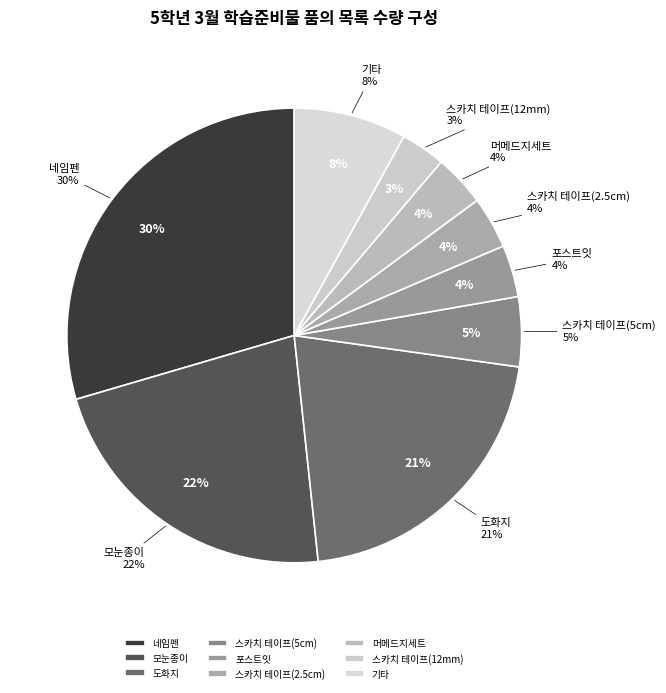

What percentage is the 네임펜 slice, to the nearest percent?

30%